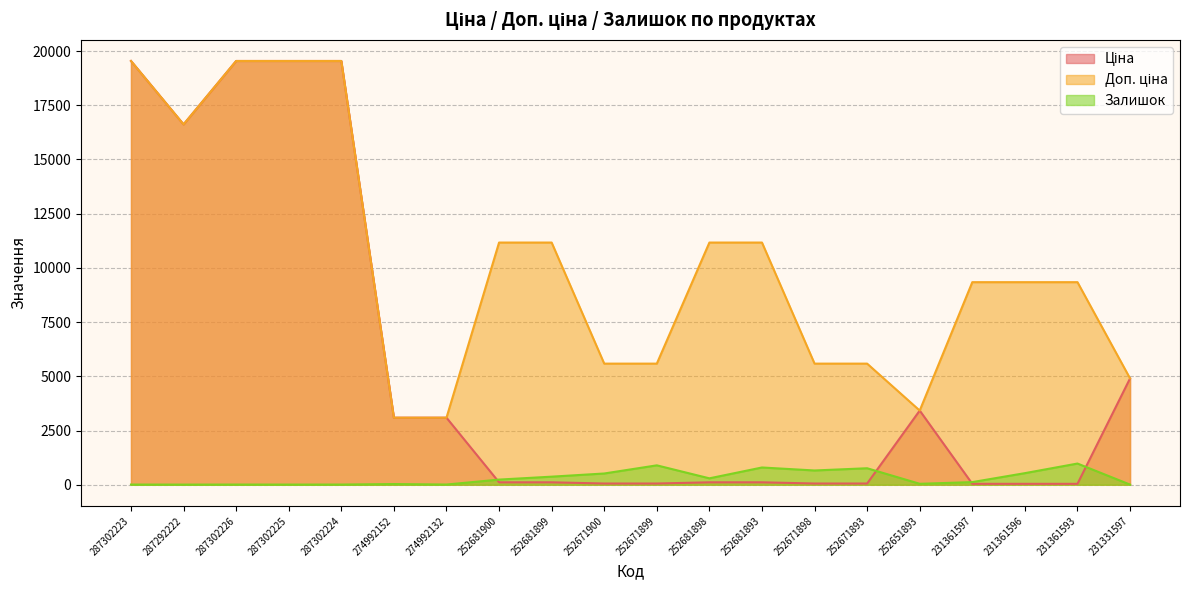

Which series has the largest range (max minus min)?

Ціна